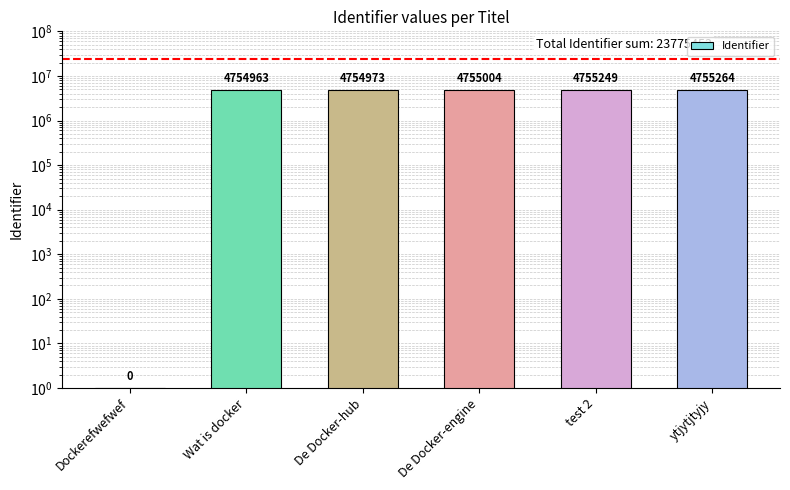

List the labels in order of value, largest first.

ytjytjtyjy, test 2, De Docker-engine, De Docker-hub, Wat is docker, Dockerefwefwef